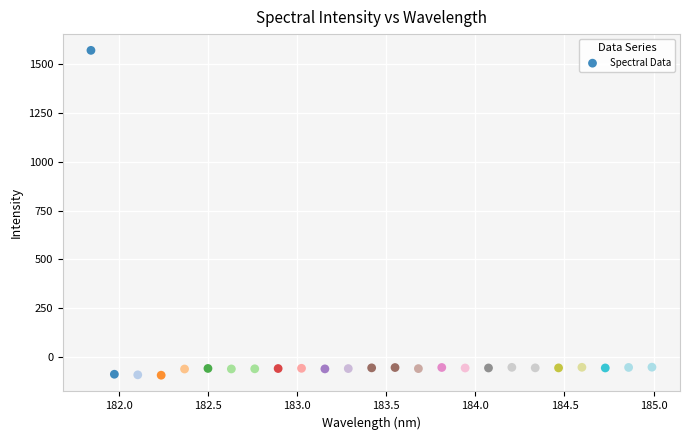

What is the range of X values (max minus min)?

3.1